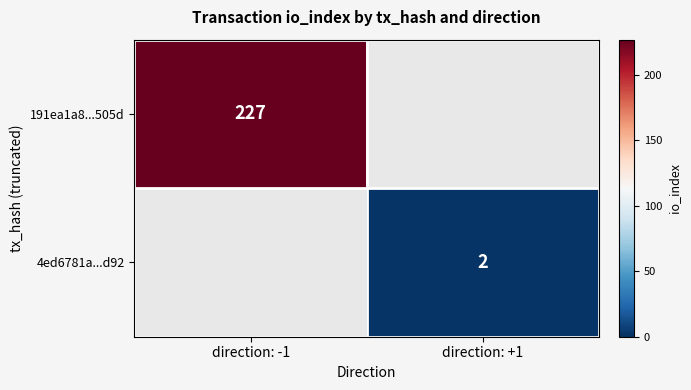

The 4ed6781a...d92 series shows 2 at direction: +1. True or false?

True